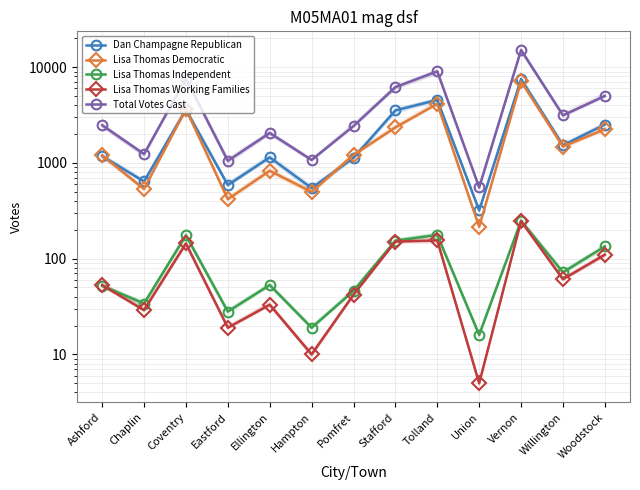

Reading left to right, transcribe all the data shown in this chart.

Dan Champagne Republican: 1175	640	3607	587	1144	546	1129	3527	4548	319	7497	1527	2517
Lisa Thomas Democratic: 1195	534	3659	418	826	498	1210	2351	4146	215	7092	1481	2246
Lisa Thomas Independent: 52	34	175	28	53	19	46	154	177	16	248	72	134
Lisa Thomas Working Families: 53	29	144	19	33	10	42	151	155	5	247	61	110
Total Votes Cast: 2475	1237	7585	1052	2056	1073	2427	6183	9026	555	15084	3141	5007